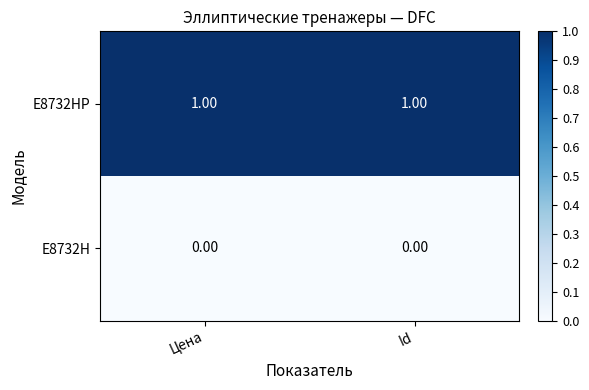

List the series in order of their peak value, lowest first.

E8732H, E8732HP